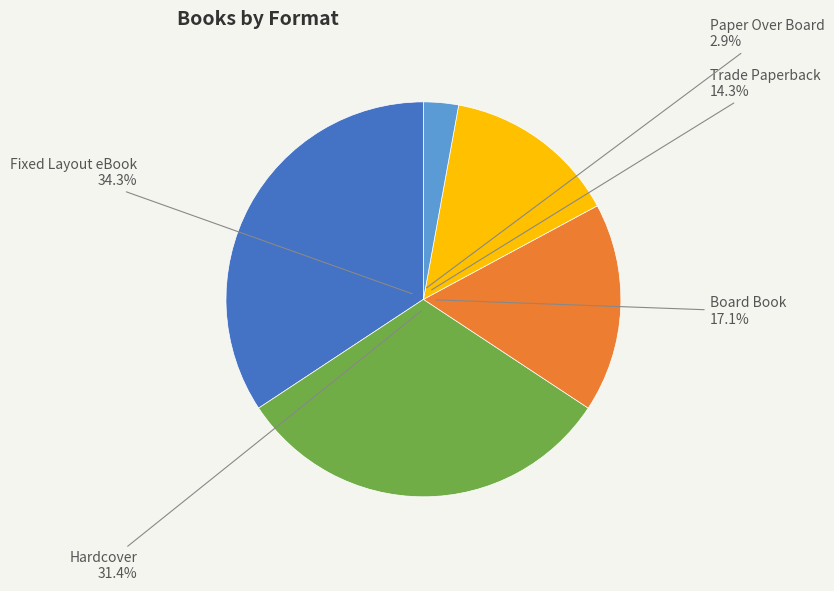

Does any single category account for the majority?

No